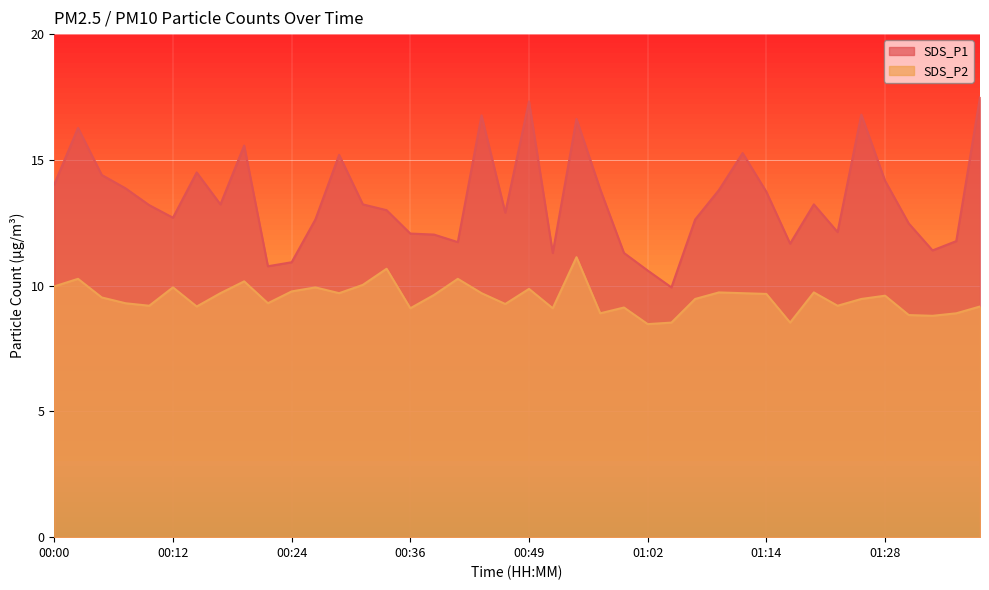

What is the label of the 20th point from the left?

00:46